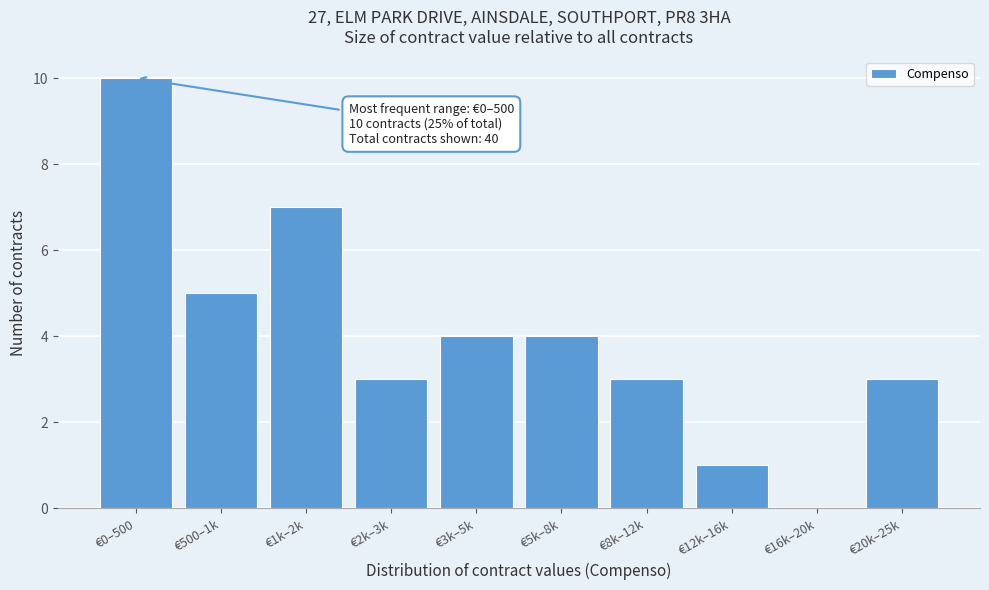

Reading right to left, extract all data points from this chart.

€20k–25k=3	€16k–20k=0	€12k–16k=1	€8k–12k=3	€5k–8k=4	€3k–5k=4	€2k–3k=3	€1k–2k=7	€500–1k=5	€0–500=10